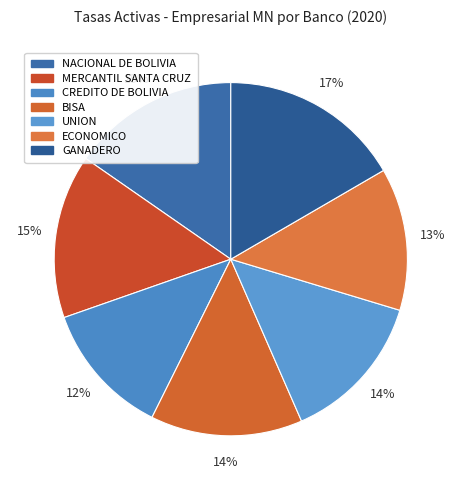

To the nearest percent, what percentage of the pie is CREDITO DE BOLIVIA?

12%